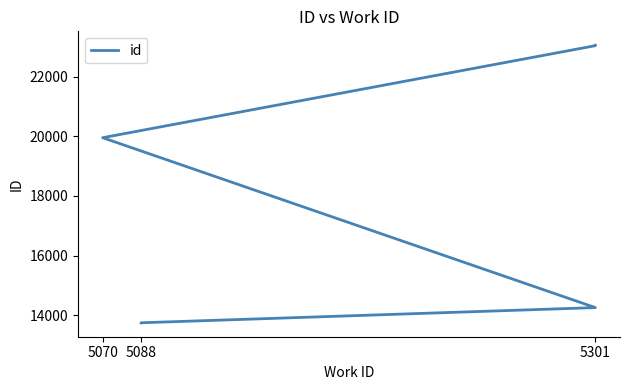

Which has a higher value, 5301 or 5070?

5301